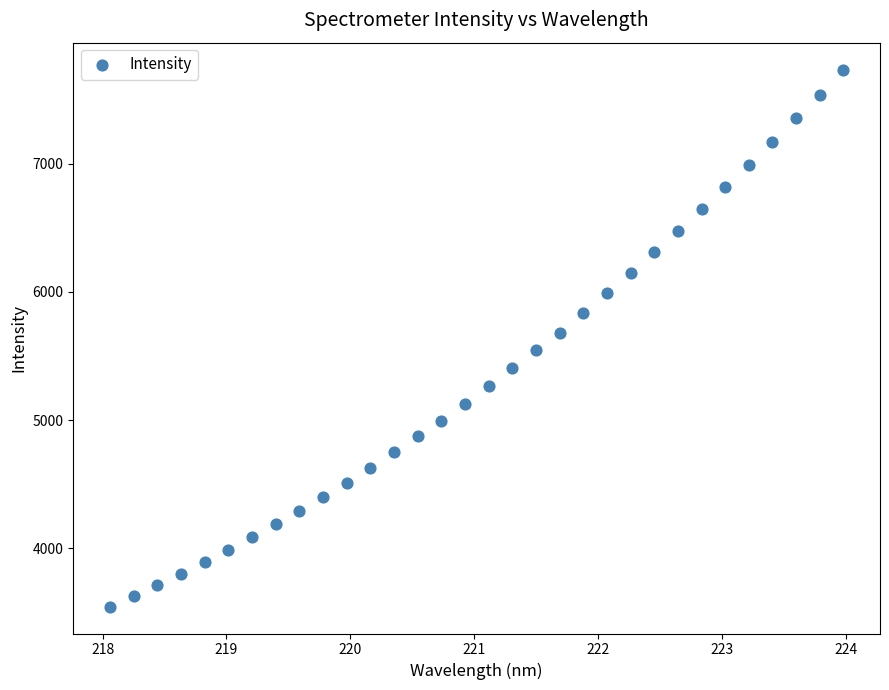

What is the range of Y values (max minus min)?

4188.5